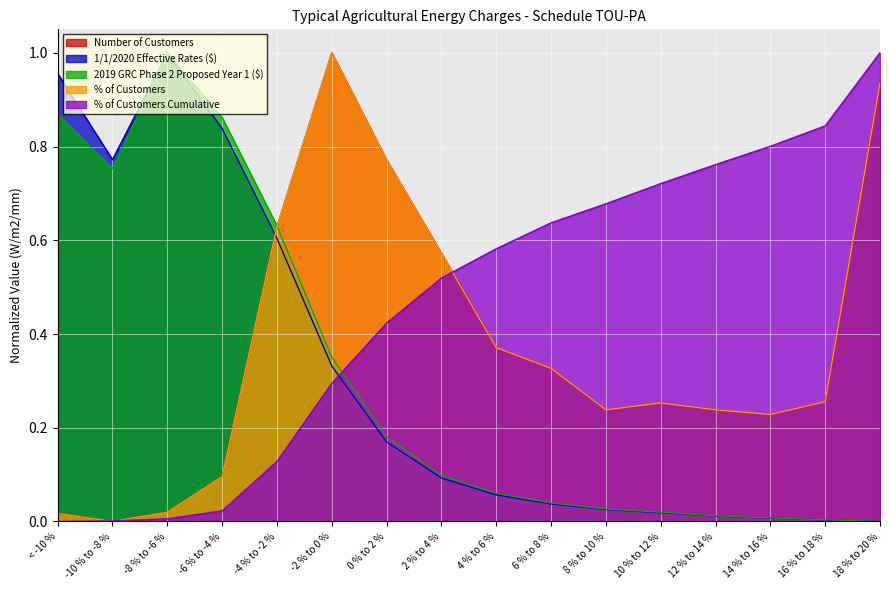

True or false: % of Customers has a value of 0.1 at -6 % to -4 %.

True